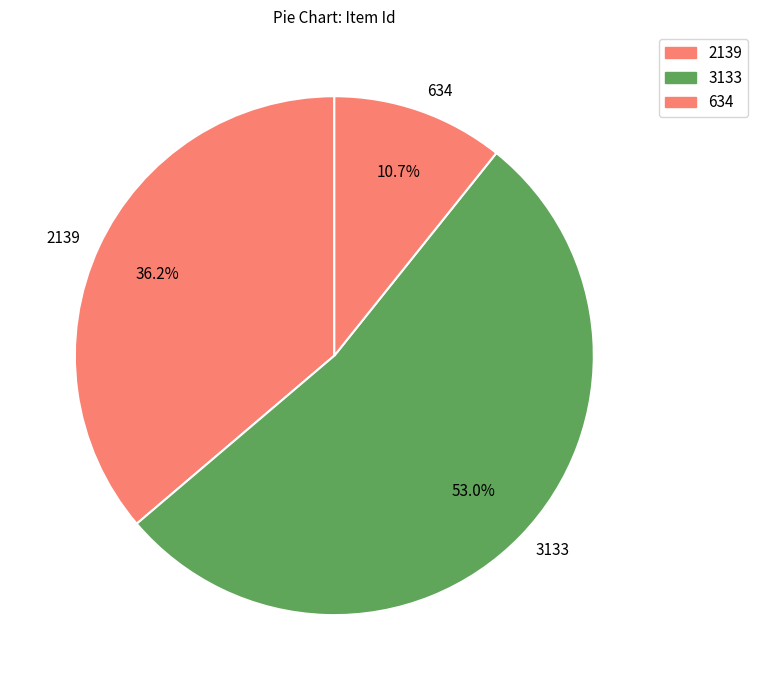

Between 3133 and 2139, which is larger?

3133